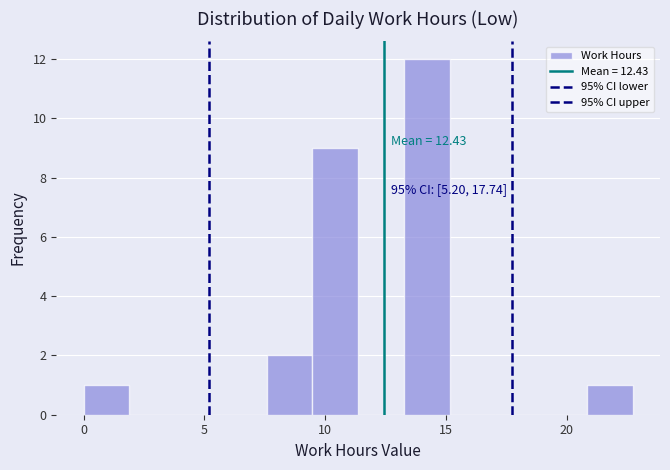

Around what value on the x-axis is the tallest bar? Give the approximate position of its centre, as read against the axis.

14.0